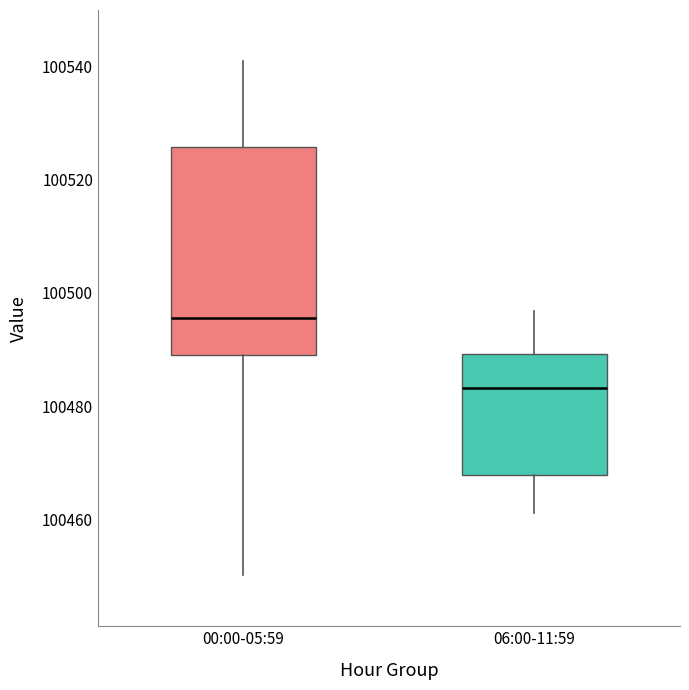

Where does the upper whisker of the box for 06:00-11:59 end on the y-axis? The values are not printed on the chart, so give them approximately, as read against the axis.

100496